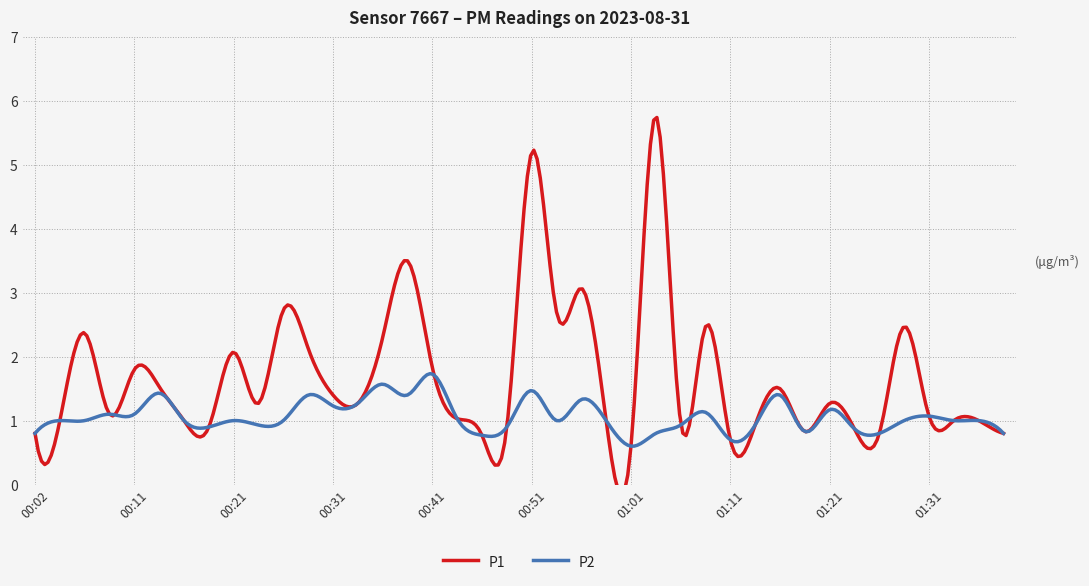

What are all the series names shown in the legend?

P1, P2